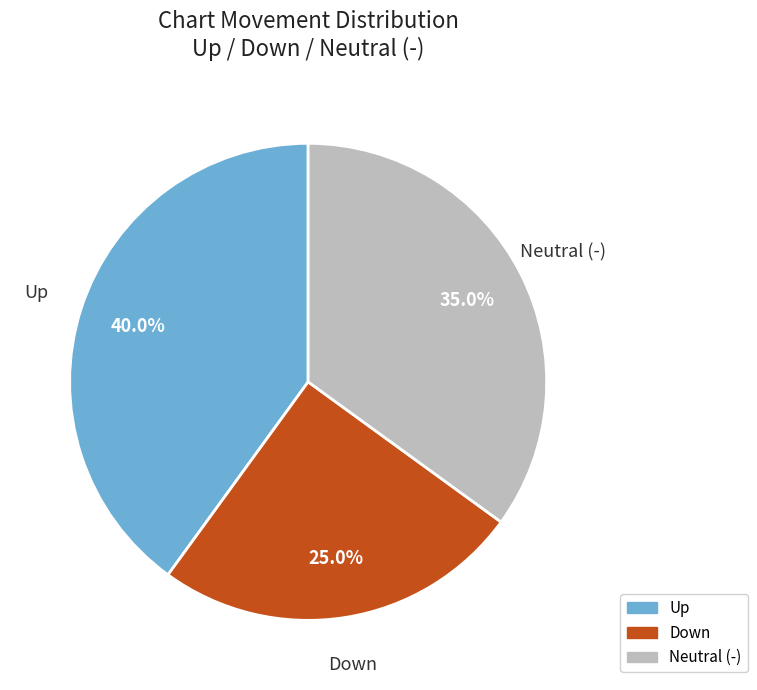

Count the number of slices in the pie.

3